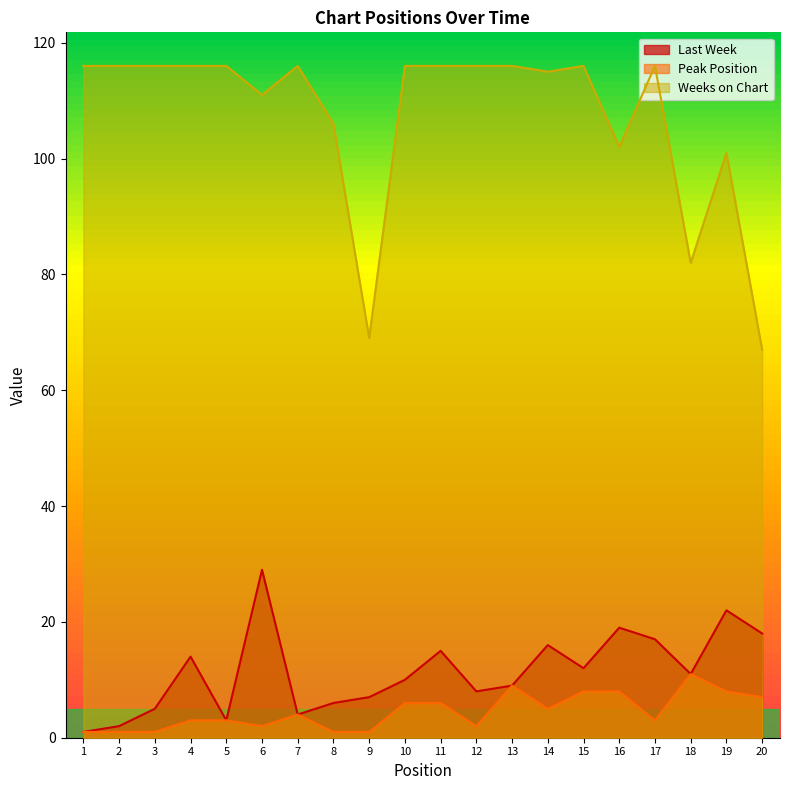

What is the difference between the highest and lowest values at 16?

94